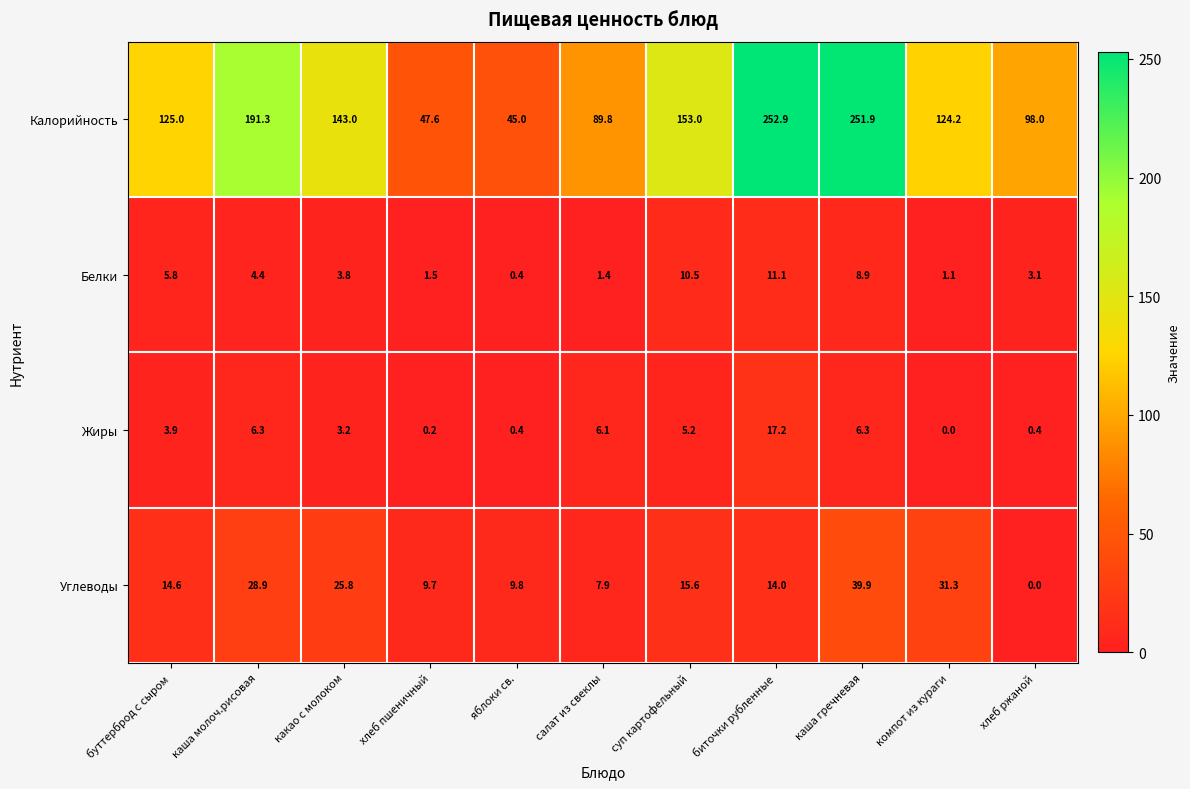

At which category is the sum across all series the highest?

каша гречневая